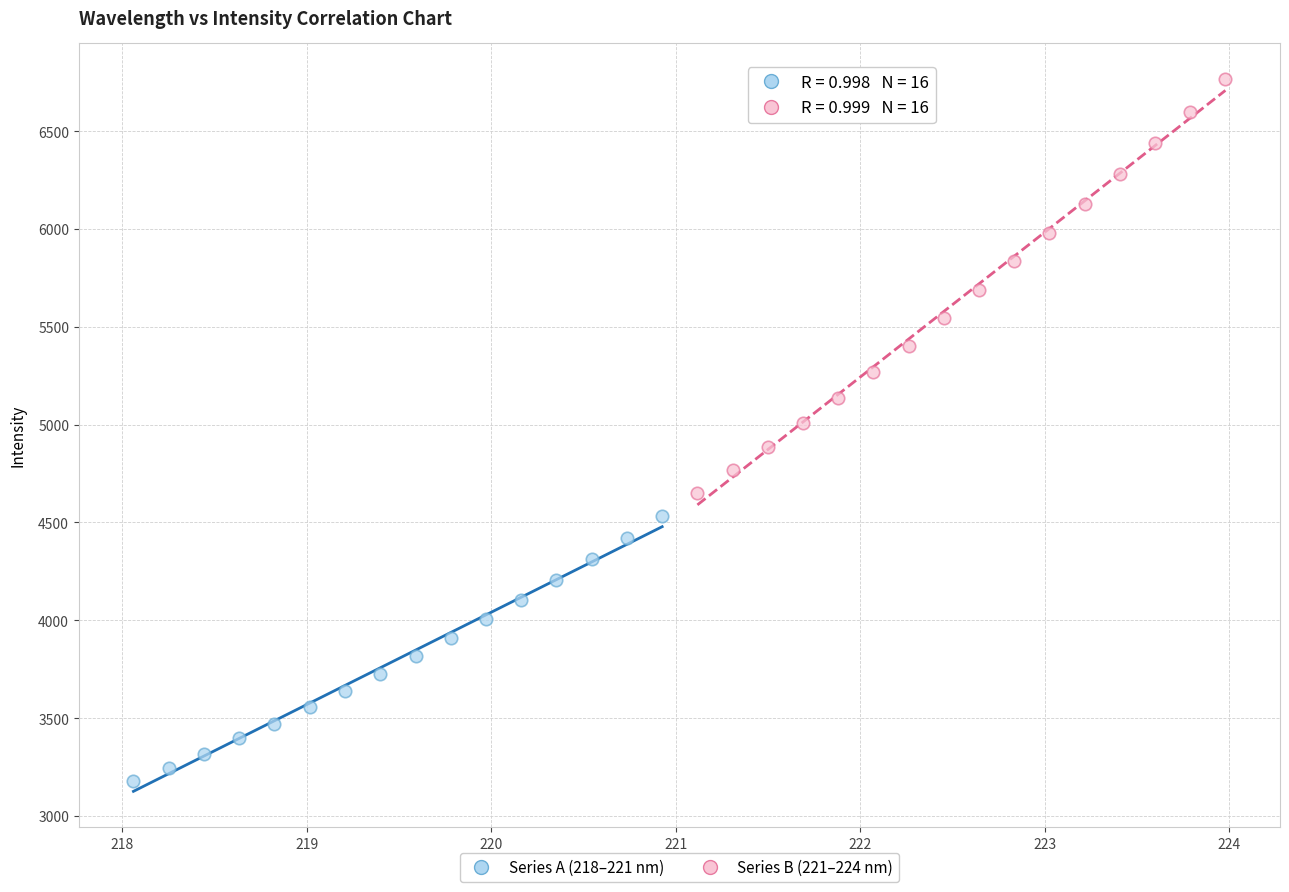

Which series has the widest spread of Y values?

Series B (221–224 nm)